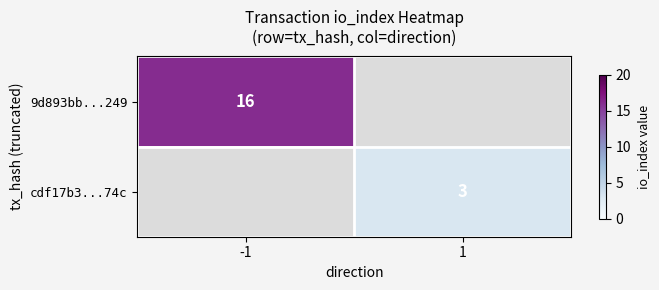

The value of cdf17b3...74c at 1 is 3. True or false?

True